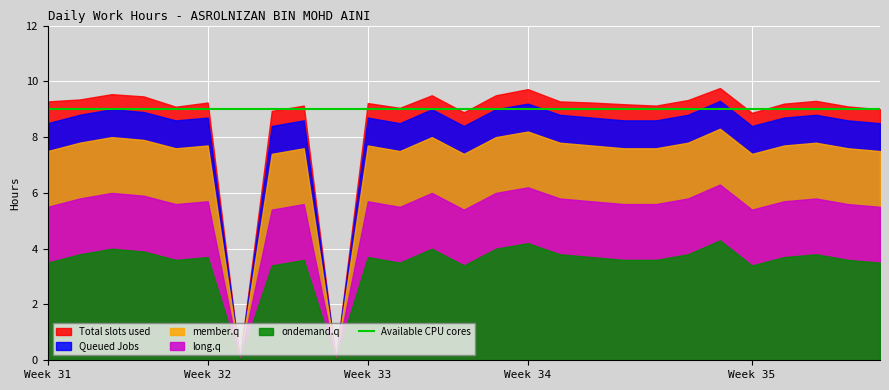

Does the chart display data point markers on the line(s)?

No